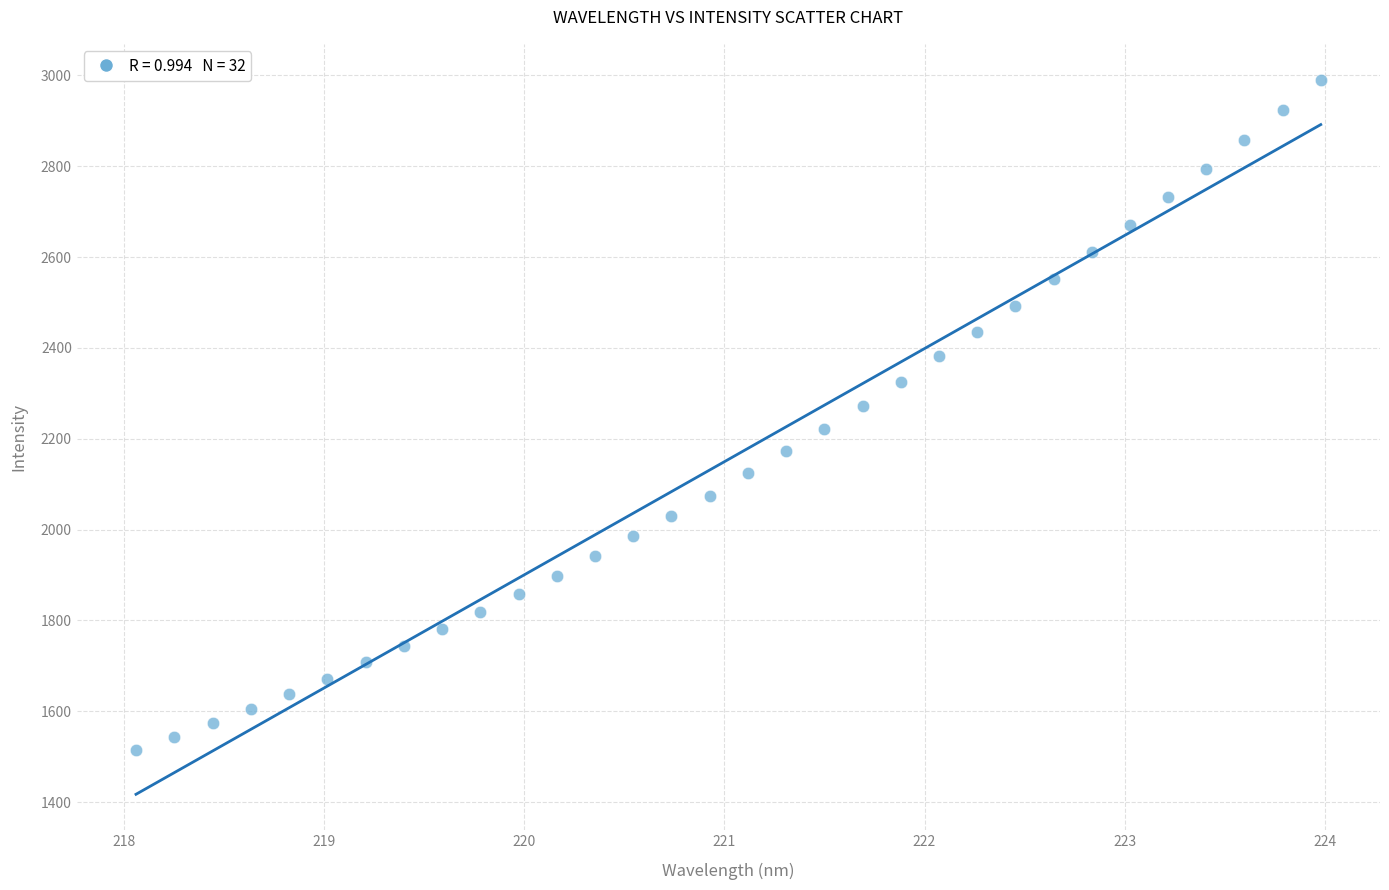

What is the range of X values (max minus min)?

5.9